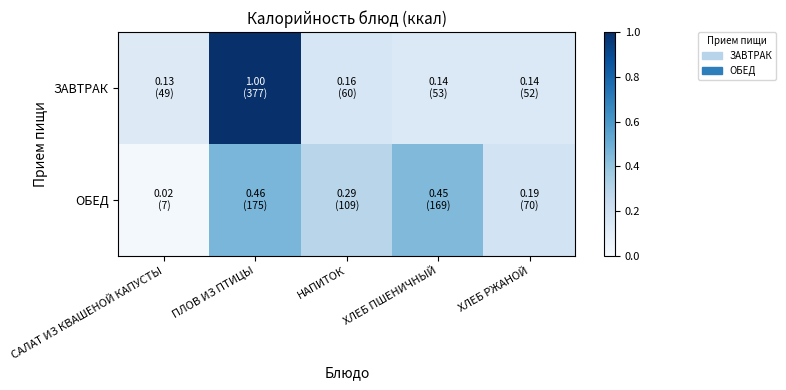

Between ХЛЕБ РЖАНОЙ and САЛАТ ИЗ КВАШЕНОЙ КАПУСТЫ, which is larger?

ХЛЕБ РЖАНОЙ